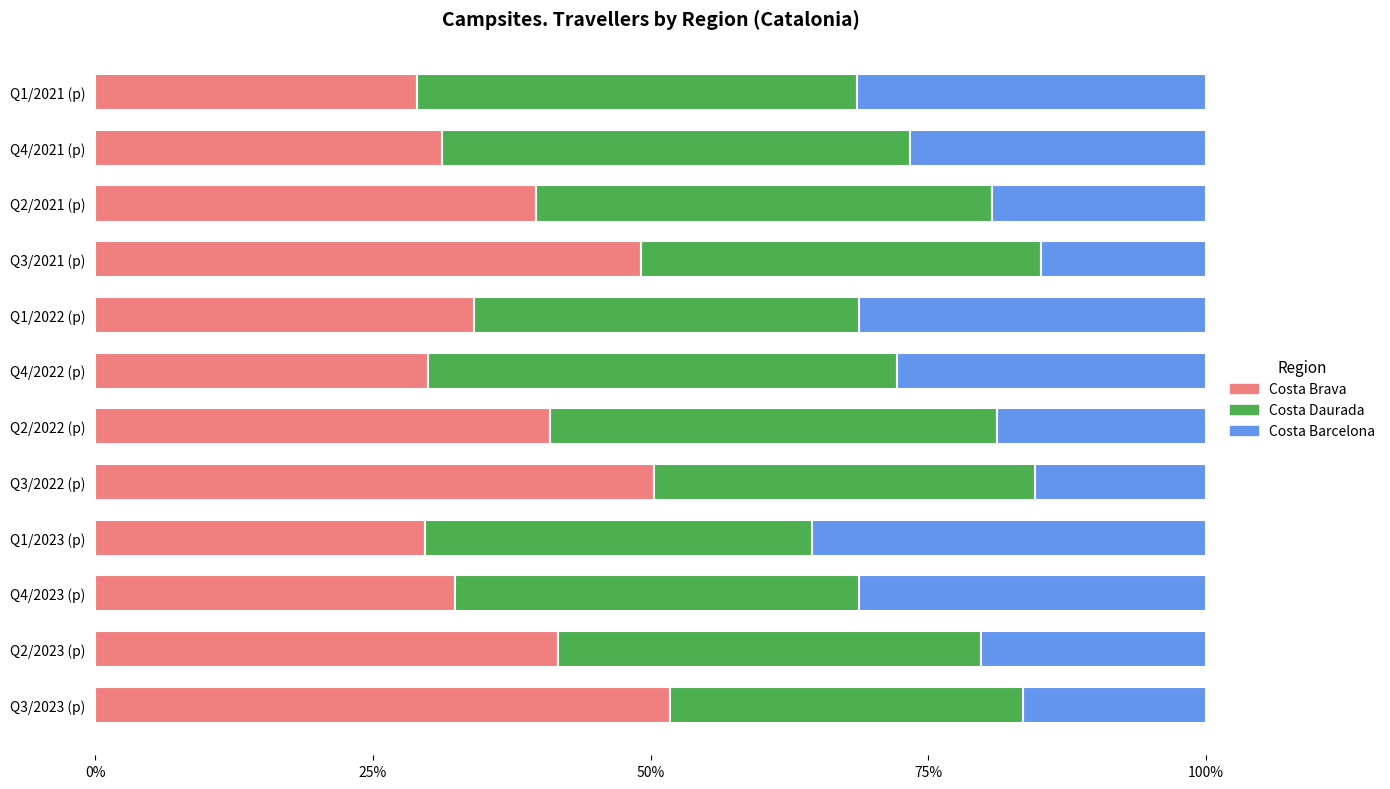

What is the minimum value for Costa Brava?

29.0